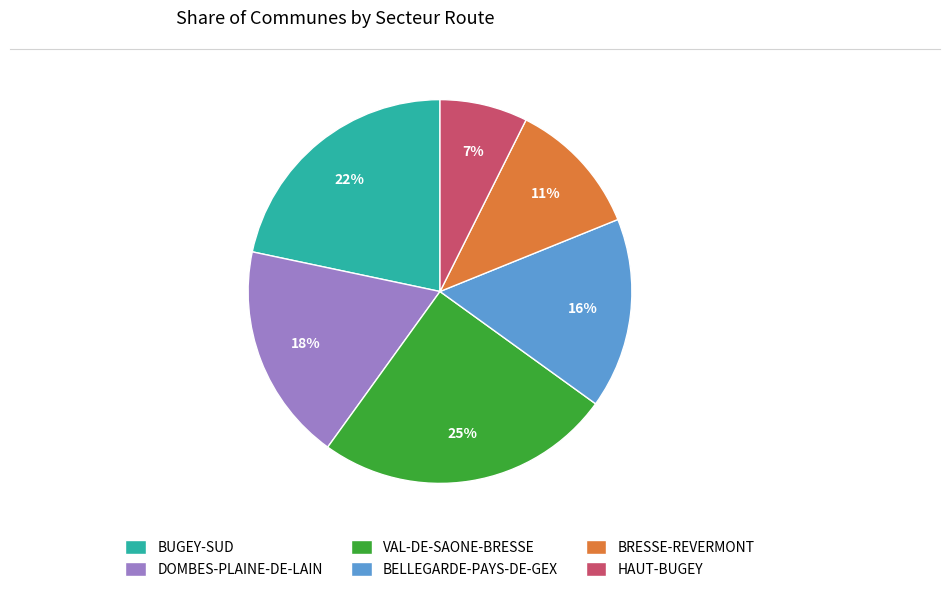

Approximately how many times larger is the value at DOMBES-PLAINE-DE-LAIN compared to BUGEY-SUD?

0.8